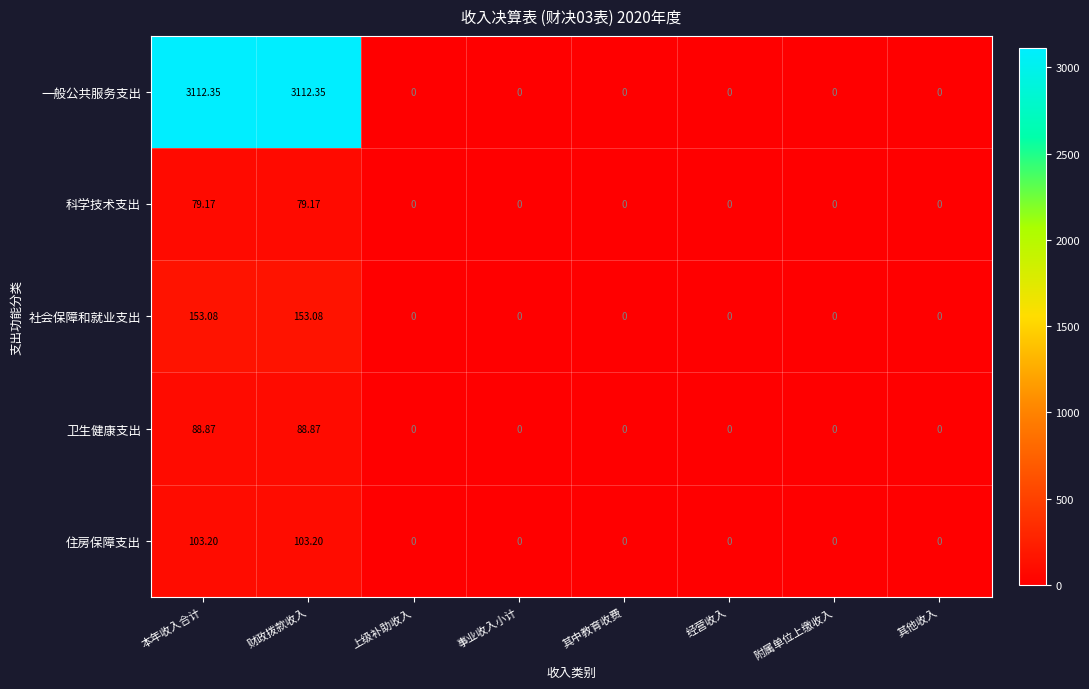

Which series has the largest total across all categories?

一般公共服务支出